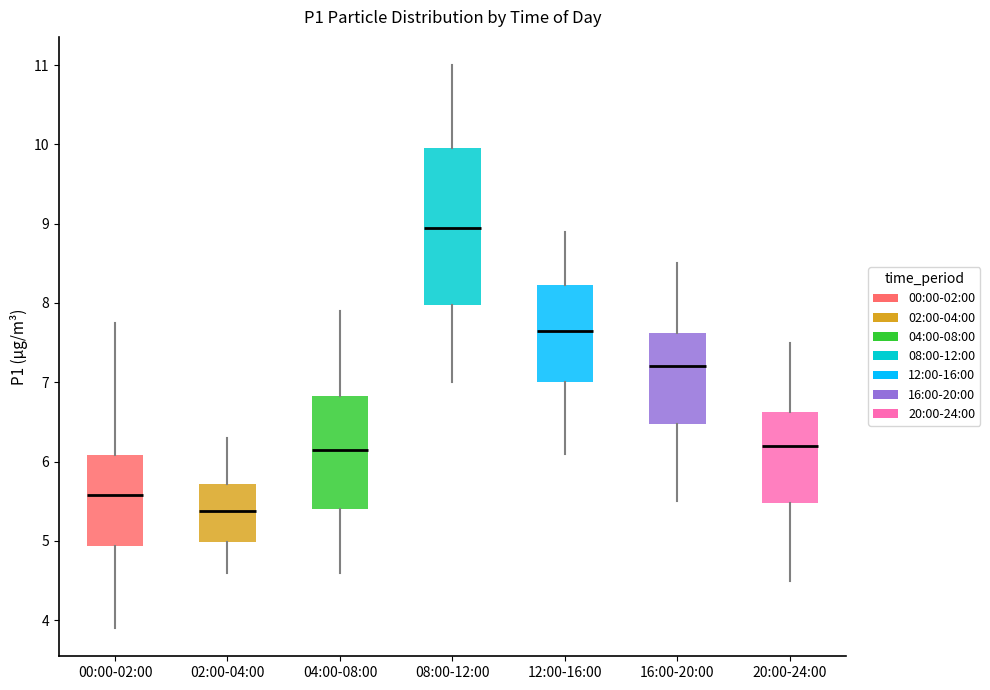

Reading left to right, transcribe this box plot: for each box, give where its median line is, the range the box spans, and where its two whiskers end, as read against the y-axis. The values are not printed on the chart, so give them approximately, as read against the axis.

00:00-02:00: median 5.6, box 4.9 to 6.1, whiskers 3.9 to 7.8
02:00-04:00: median 5.4, box 5.0 to 5.7, whiskers 4.6 to 6.3
04:00-08:00: median 6.2, box 5.4 to 6.8, whiskers 4.6 to 7.9
08:00-12:00: median 9.0, box 8.0 to 10.0, whiskers 7.0 to 11.0
12:00-16:00: median 7.7, box 7.0 to 8.2, whiskers 6.1 to 8.9
16:00-20:00: median 7.2, box 6.5 to 7.6, whiskers 5.5 to 8.5
20:00-24:00: median 6.2, box 5.5 to 6.6, whiskers 4.5 to 7.5